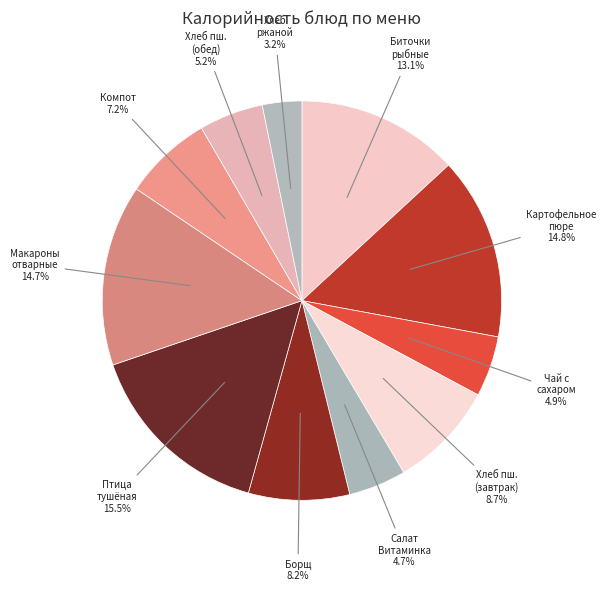

To the nearest percent, what is the average slice percentage?

9%